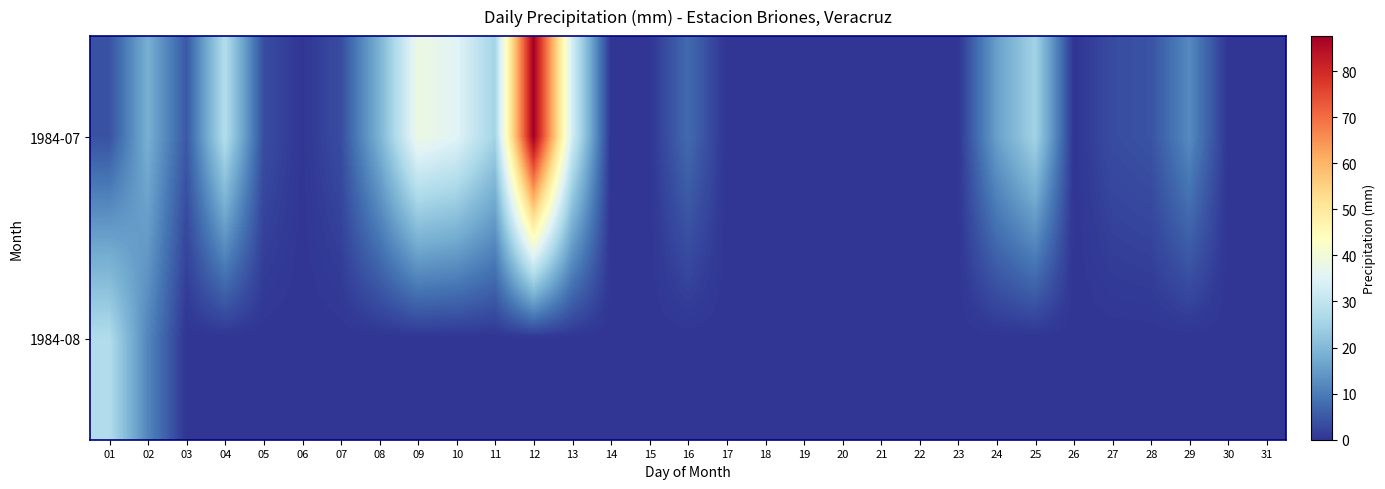

At which category is the sum across all series the highest?

12